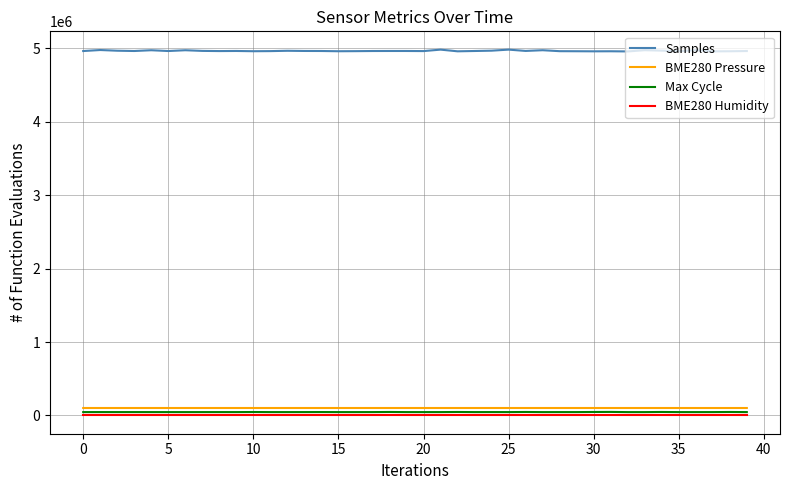

Which series has the largest total across all categories?

Samples